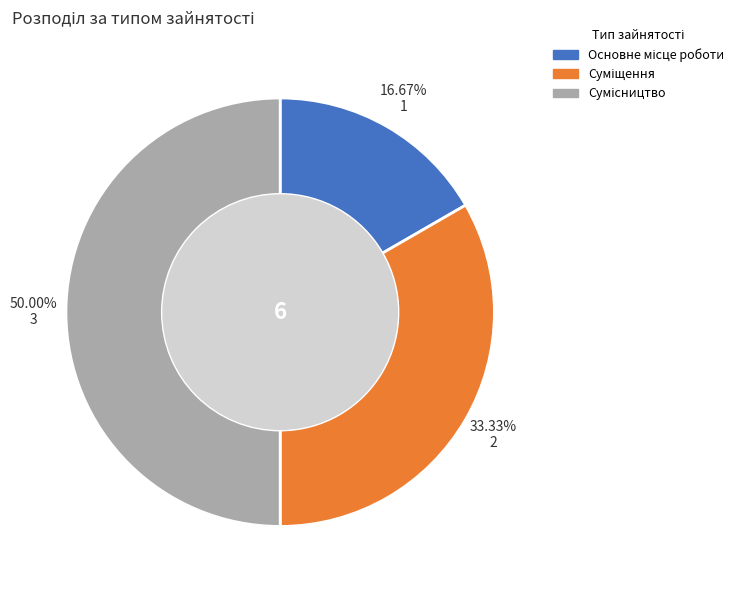

Does Суміщення represent more than half of the total?

No